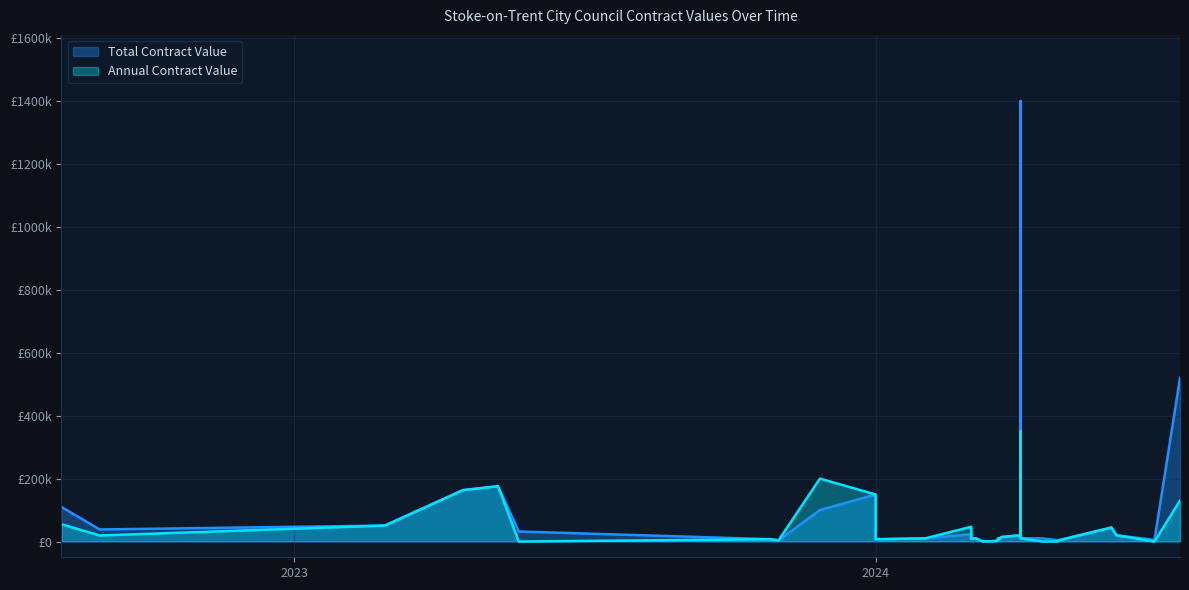

What is the difference between the Total Contract Value values at 2024-04-25 and 2024-02-01?

5925.0